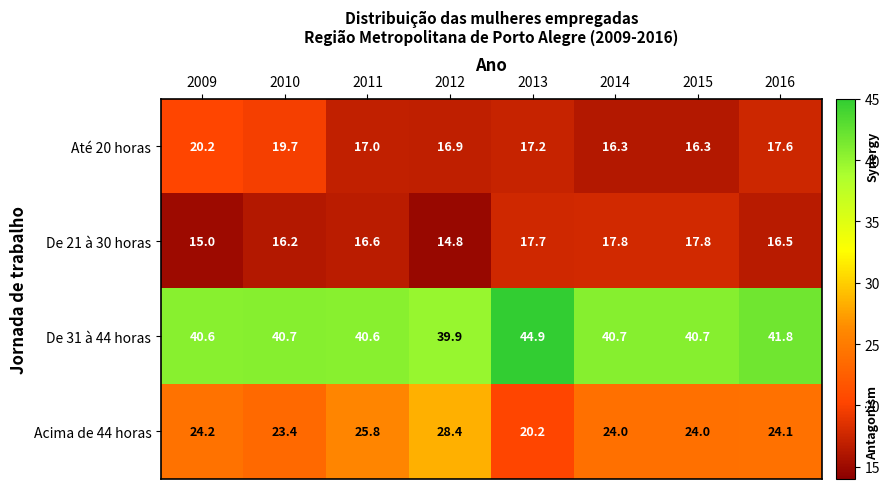

Count the number of categories in the chart.

8